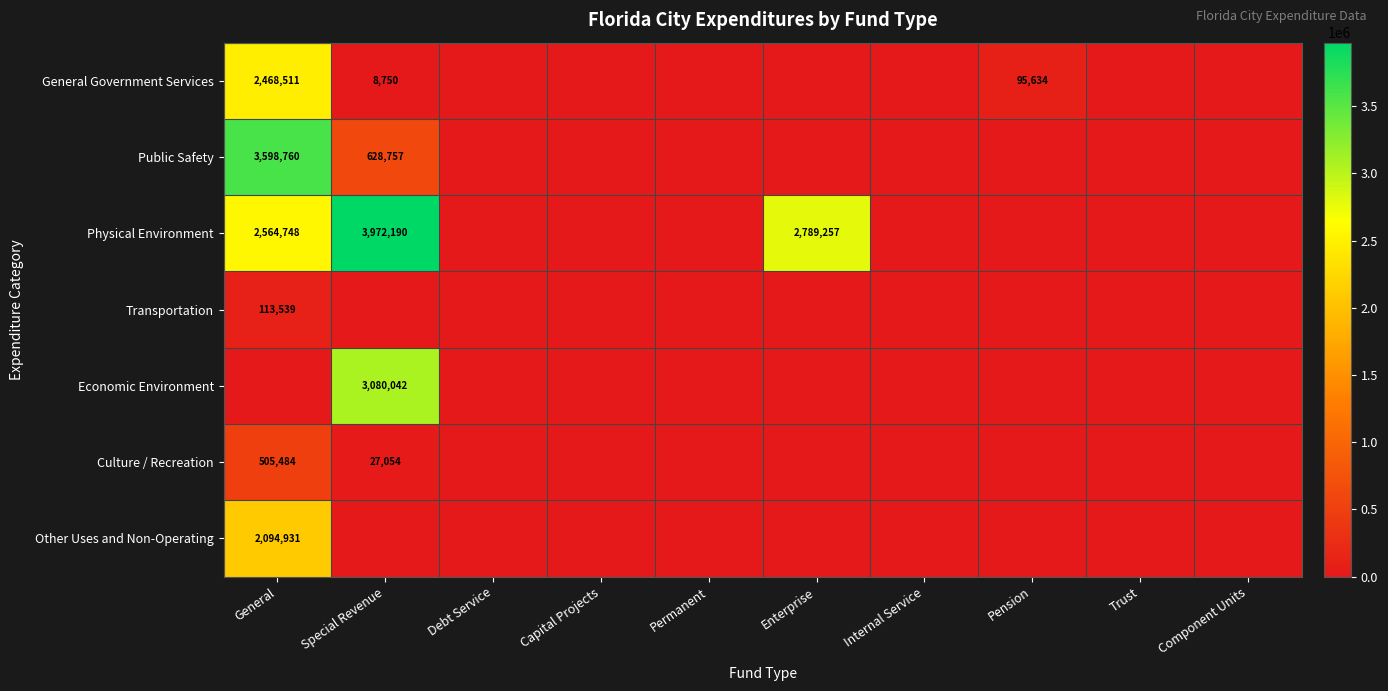

How many data points in Other Uses and Non-Operating are above 0?

1